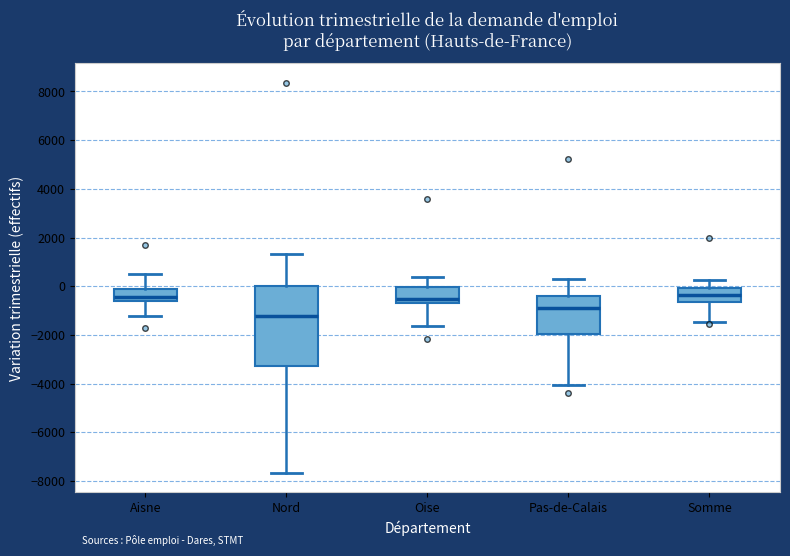

Reading left to right, read every box against the y-axis: the position of its median line, the range the box covers, and the ends of its whiskers. The values are not printed on the chart, so give them approximately, as read against the axis.

Aisne: median -400, box -600 to -200, whiskers -1200 to 600
Nord: median -1200, box -3200 to 0, whiskers -7600 to 1400
Oise: median -600 (just above the box's lower edge), box -600 to 0, whiskers -1600 to 400
Pas-de-Calais: median -800, box -2000 to -400, whiskers -4000 to 200
Somme: median -400, box -600 to 0, whiskers -1400 to 200